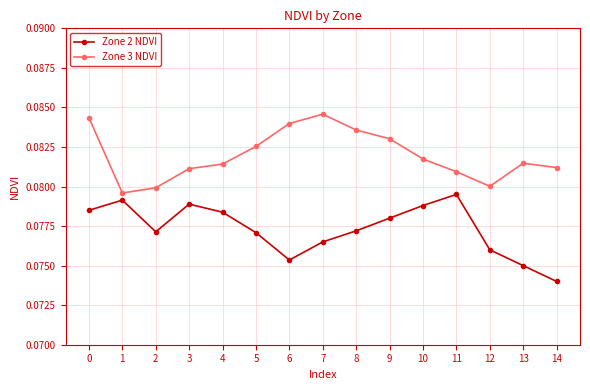

True or false: Zone 3 NDVI has a value of 0.0 at 1.

False